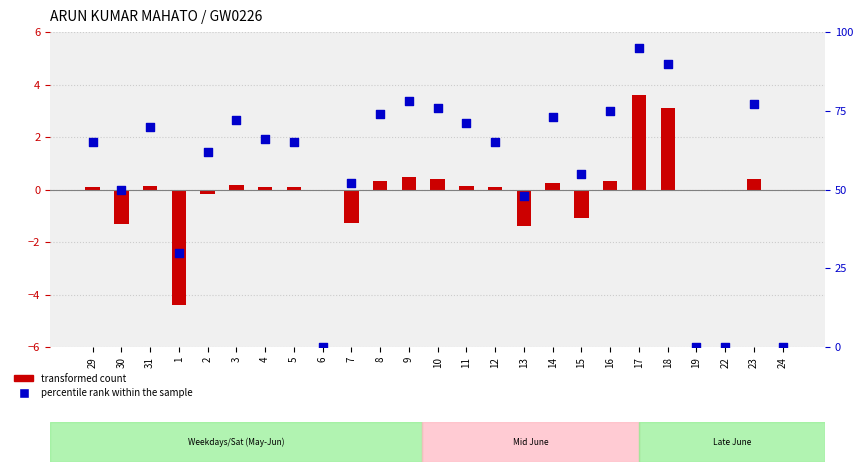

At which category is the sum across all series the highest?

17